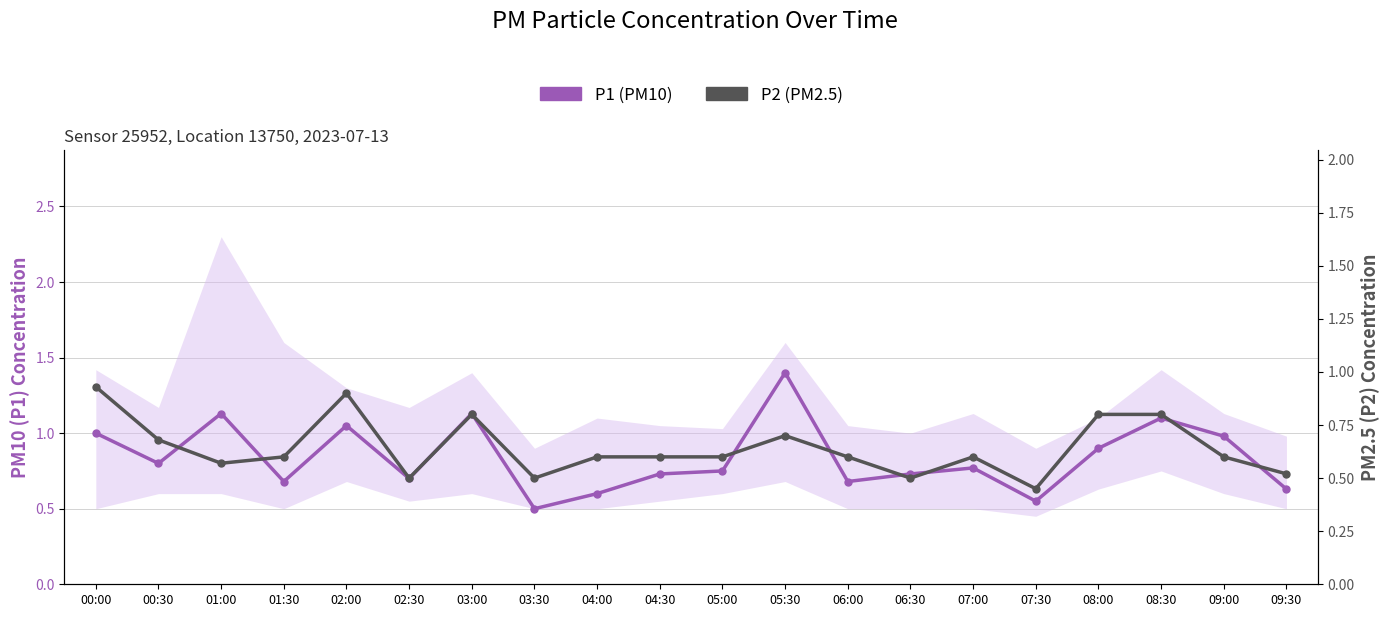

Rank the series at 08:30 from highest to lowest value.

P1 (PM10), P2 (PM2.5)